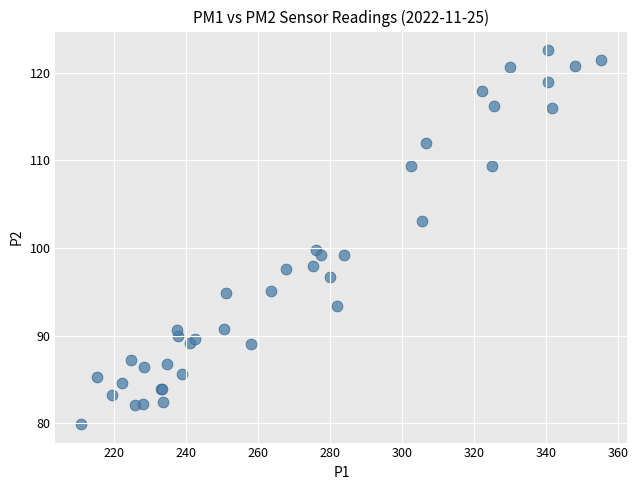

What Y value in the scatter plot is closest to 101?

99.8